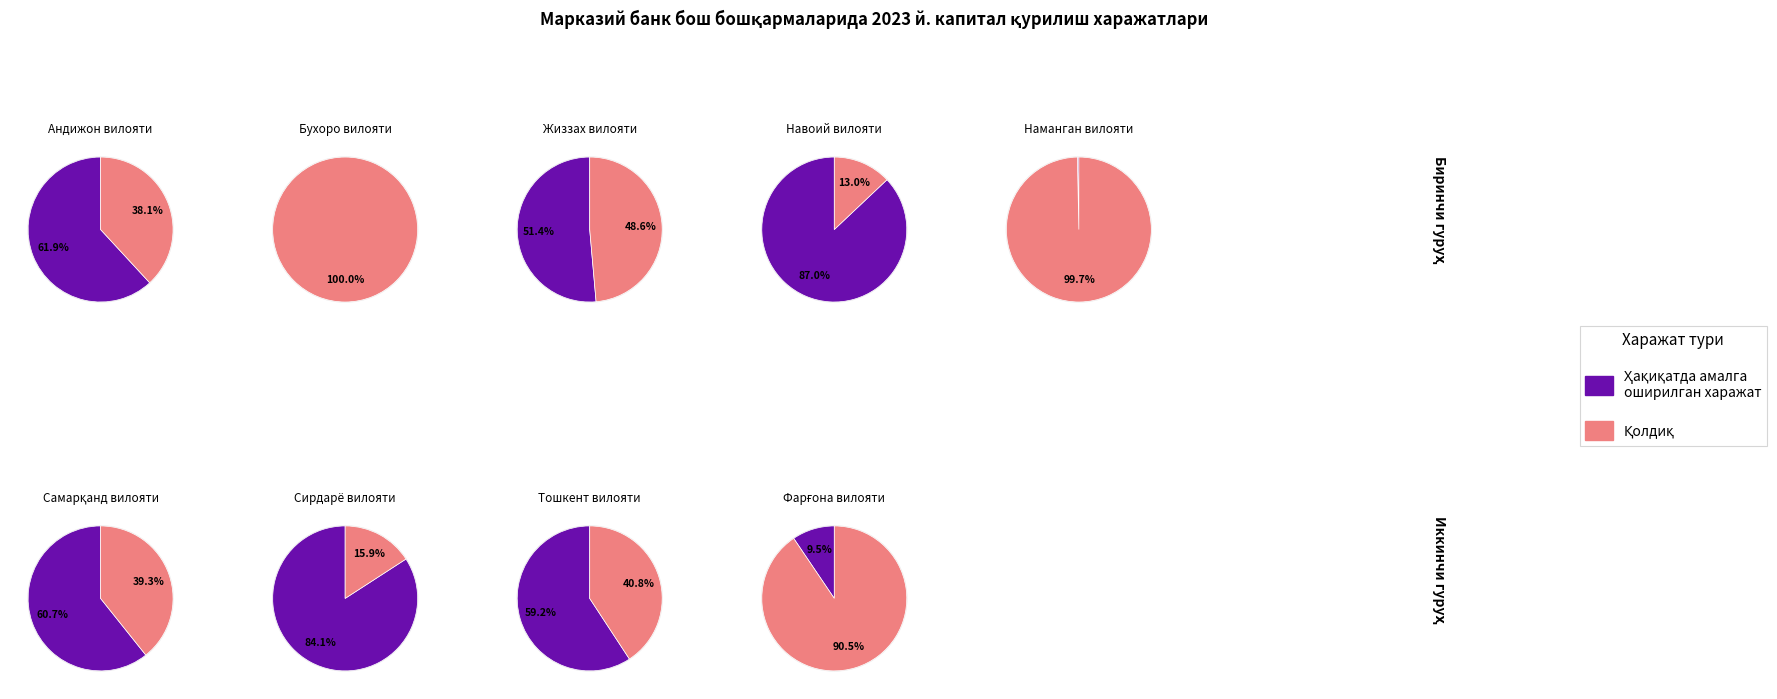

Count the number of slices in the pie.

9